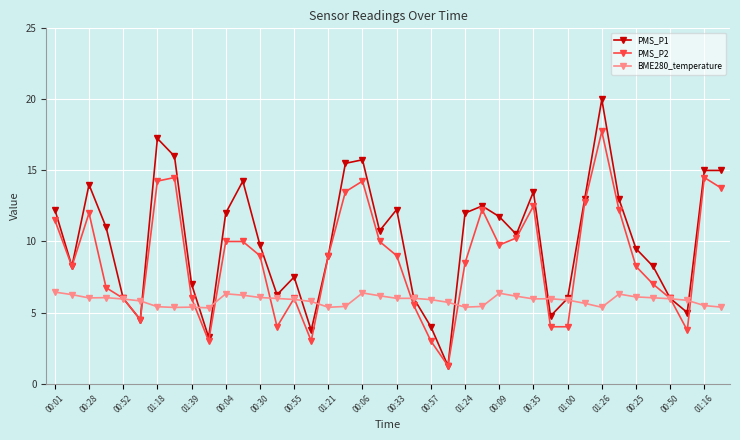

Which series has the largest range (max minus min)?

PMS_P1